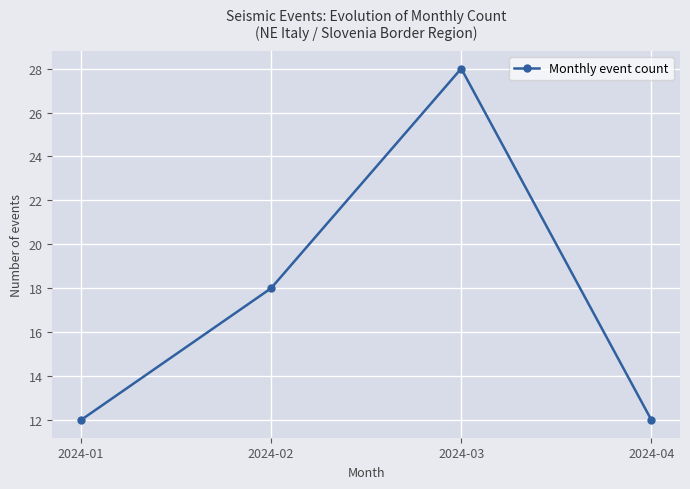

What is the value of the 4th point from the left?

12